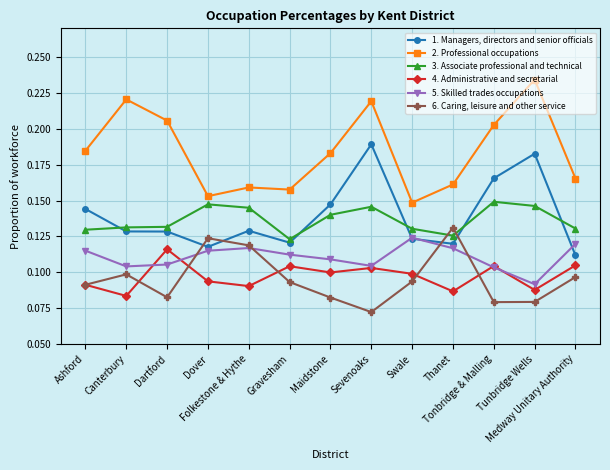

How many 5. Skilled trades occupations values are between 0 and 1?

13